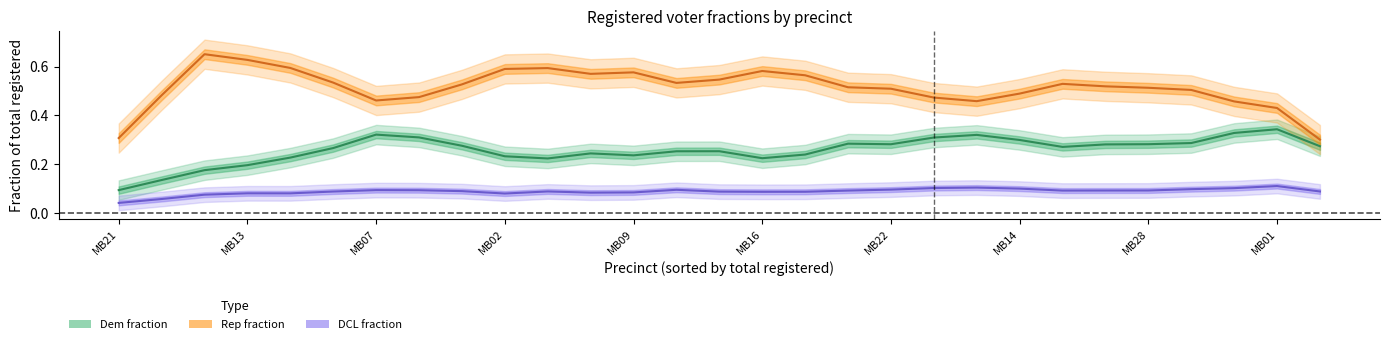

How many lines are shown in the chart?

3